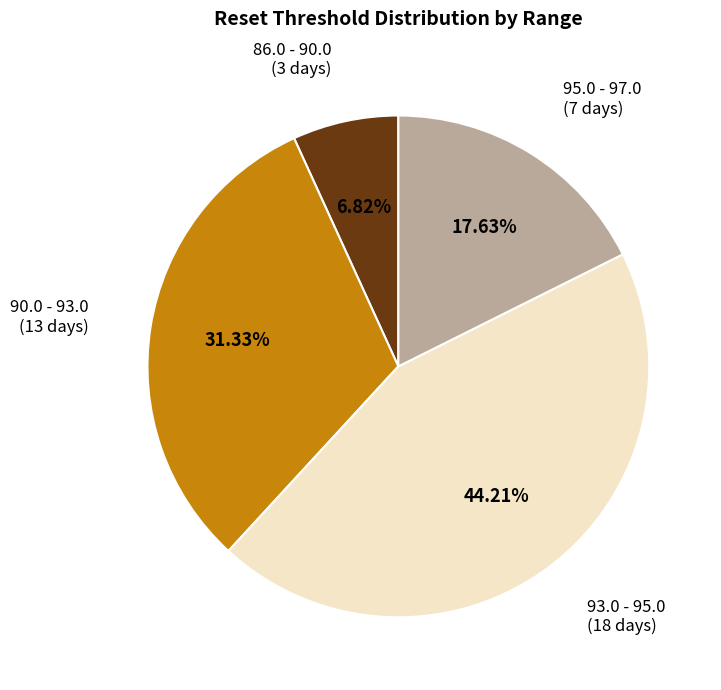

Is there a majority slice in this chart?

No